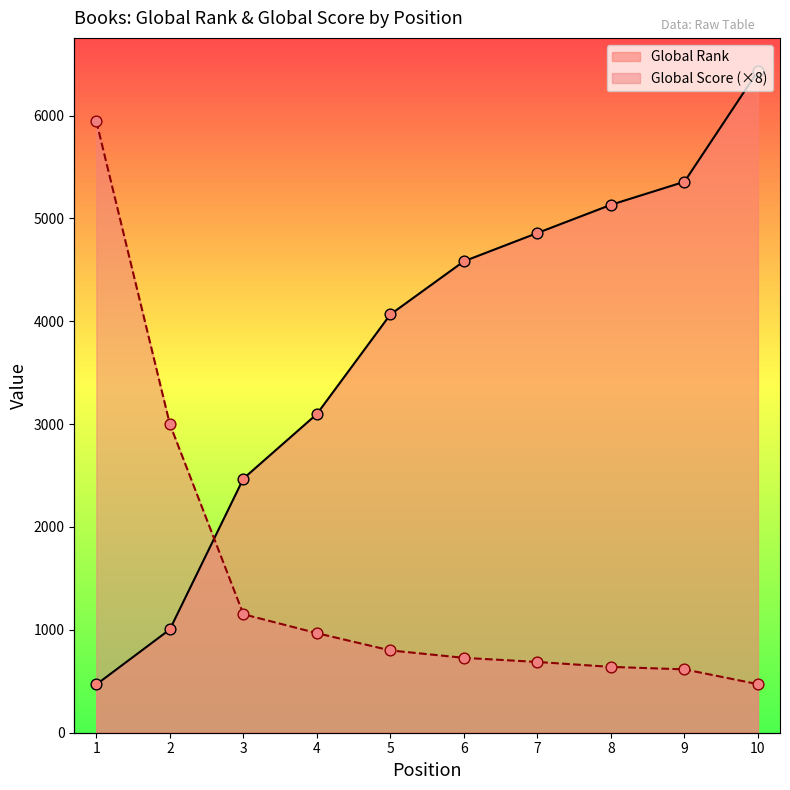

At which category is the sum across all series the highest?

10